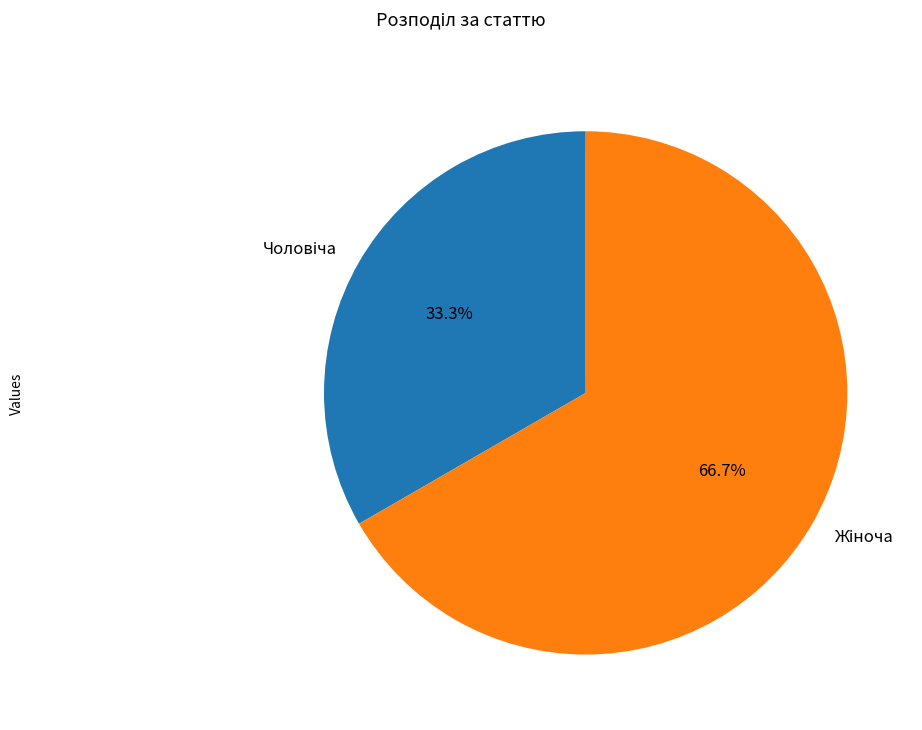

Is there a majority slice in this chart?

Yes